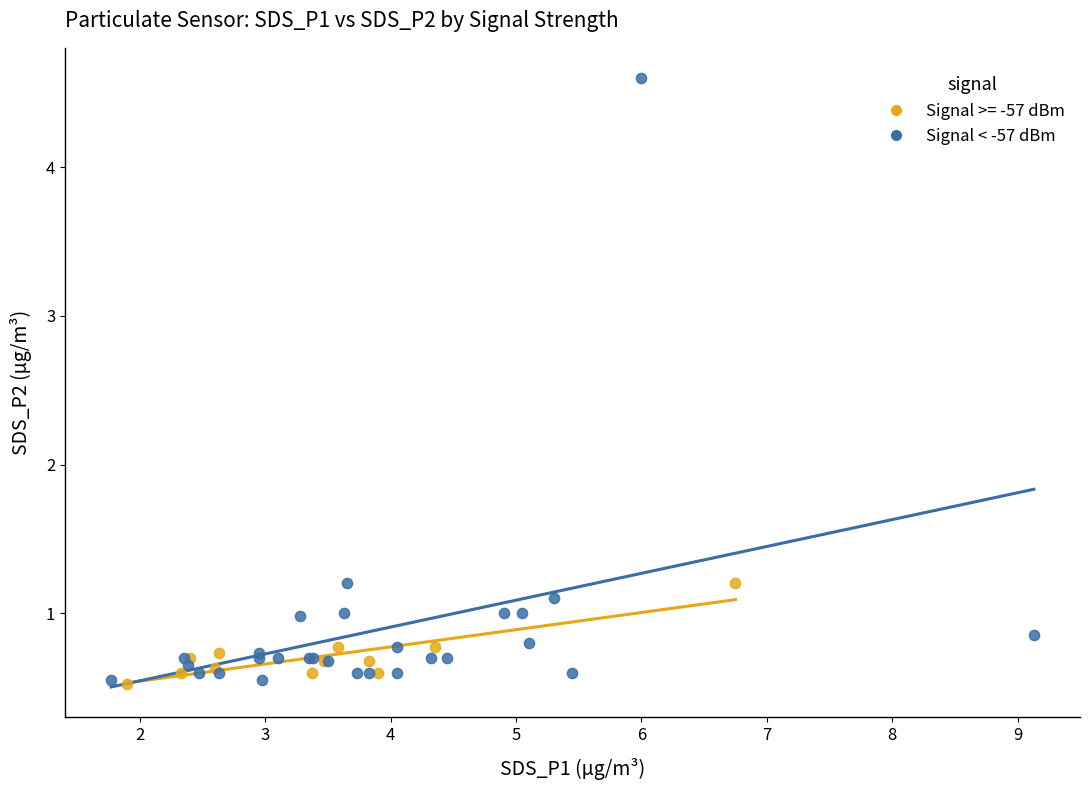

Which series contains the highest Y value?

Signal < -57 dBm